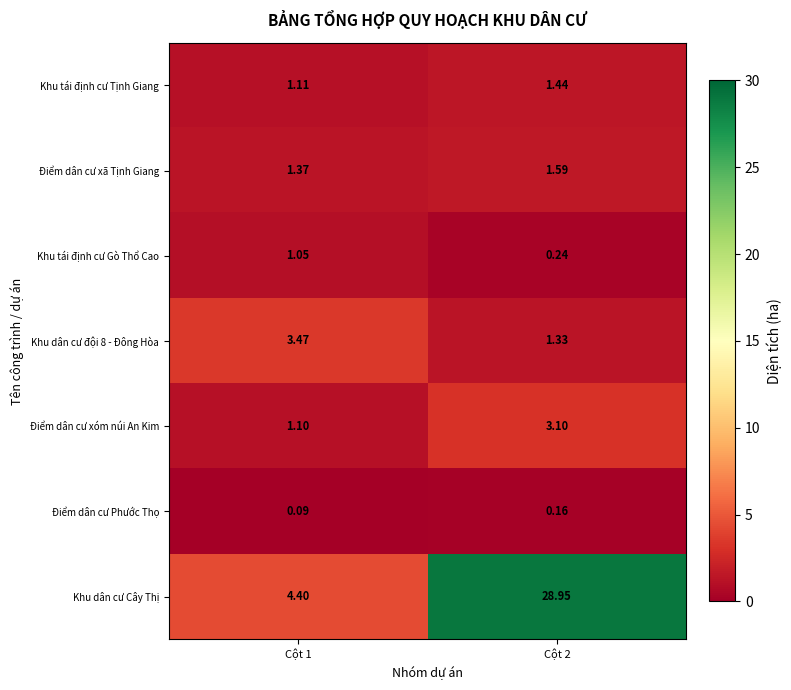

Rank the series by their maximum value, from highest to lowest.

Khu dân cư Cây Thị, Khu dân cư đội 8 - Đông Hòa, Điểm dân cư xóm núi An Kim, Điểm dân cư xã Tịnh Giang, Khu tái định cư Tịnh Giang, Khu tái định cư Gò Thổ Cao, Điểm dân cư Phước Thọ